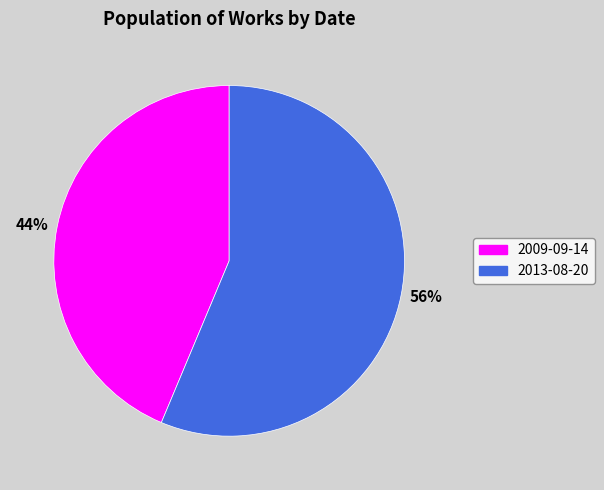

Combined, do 2009-09-14 and 2013-08-20 account for over 50%?

Yes